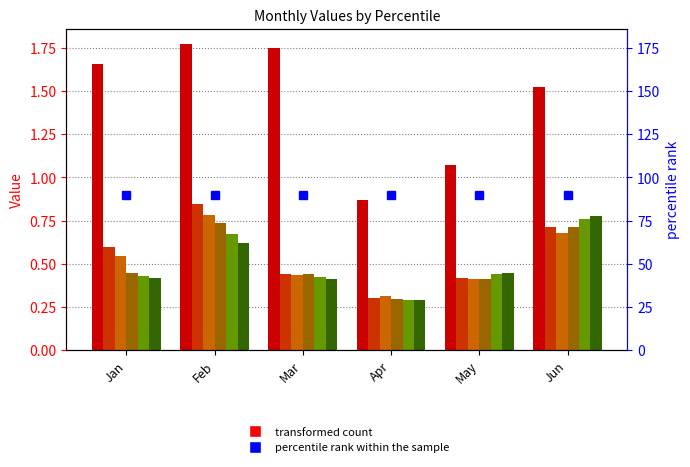

Reading left to right, what are all the values shown in this chart?

pct05: Jan=1.7	Feb=1.8	Mar=1.7	Apr=0.9	May=1.1	Jun=1.5
pct15: Jan=0.6	Feb=0.8	Mar=0.4	Apr=0.3	May=0.4	Jun=0.7
pct25: Jan=0.5	Feb=0.8	Mar=0.4	Apr=0.3	May=0.4	Jun=0.7
pct35: Jan=0.4	Feb=0.7	Mar=0.4	Apr=0.3	May=0.4	Jun=0.7
pct45: Jan=0.4	Feb=0.7	Mar=0.4	Apr=0.3	May=0.4	Jun=0.8
pct55: Jan=0.4	Feb=0.6	Mar=0.4	Apr=0.3	May=0.4	Jun=0.8